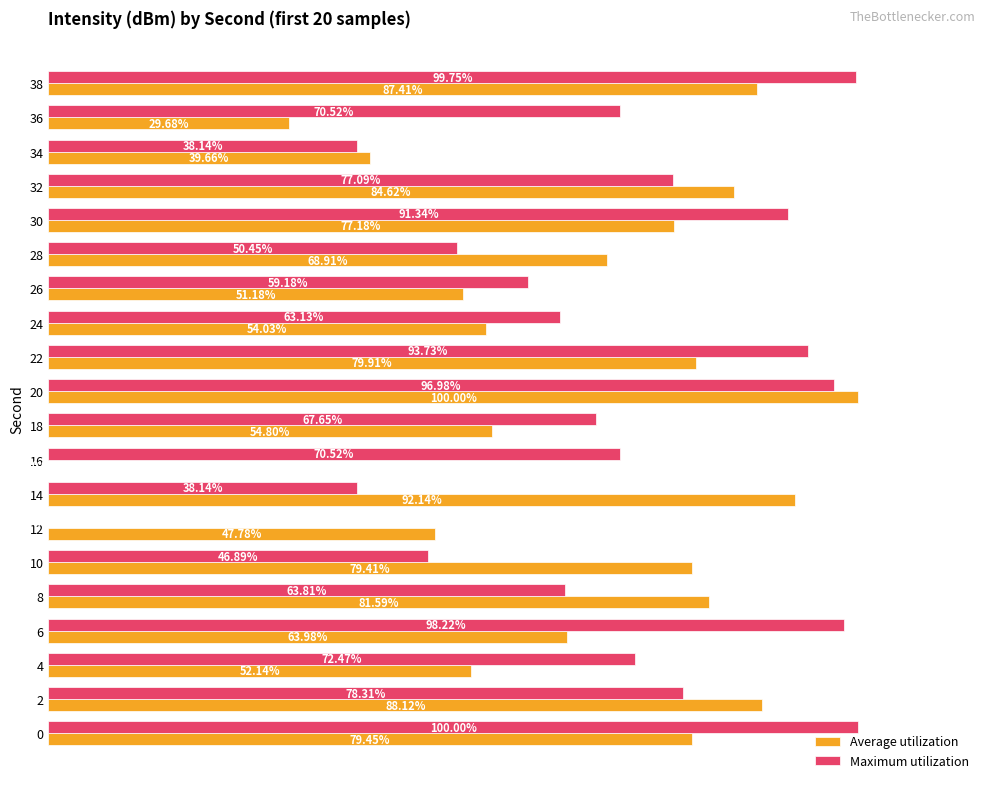

Between 0 and 24, which series saw the biggest shift?

Maximum utilization